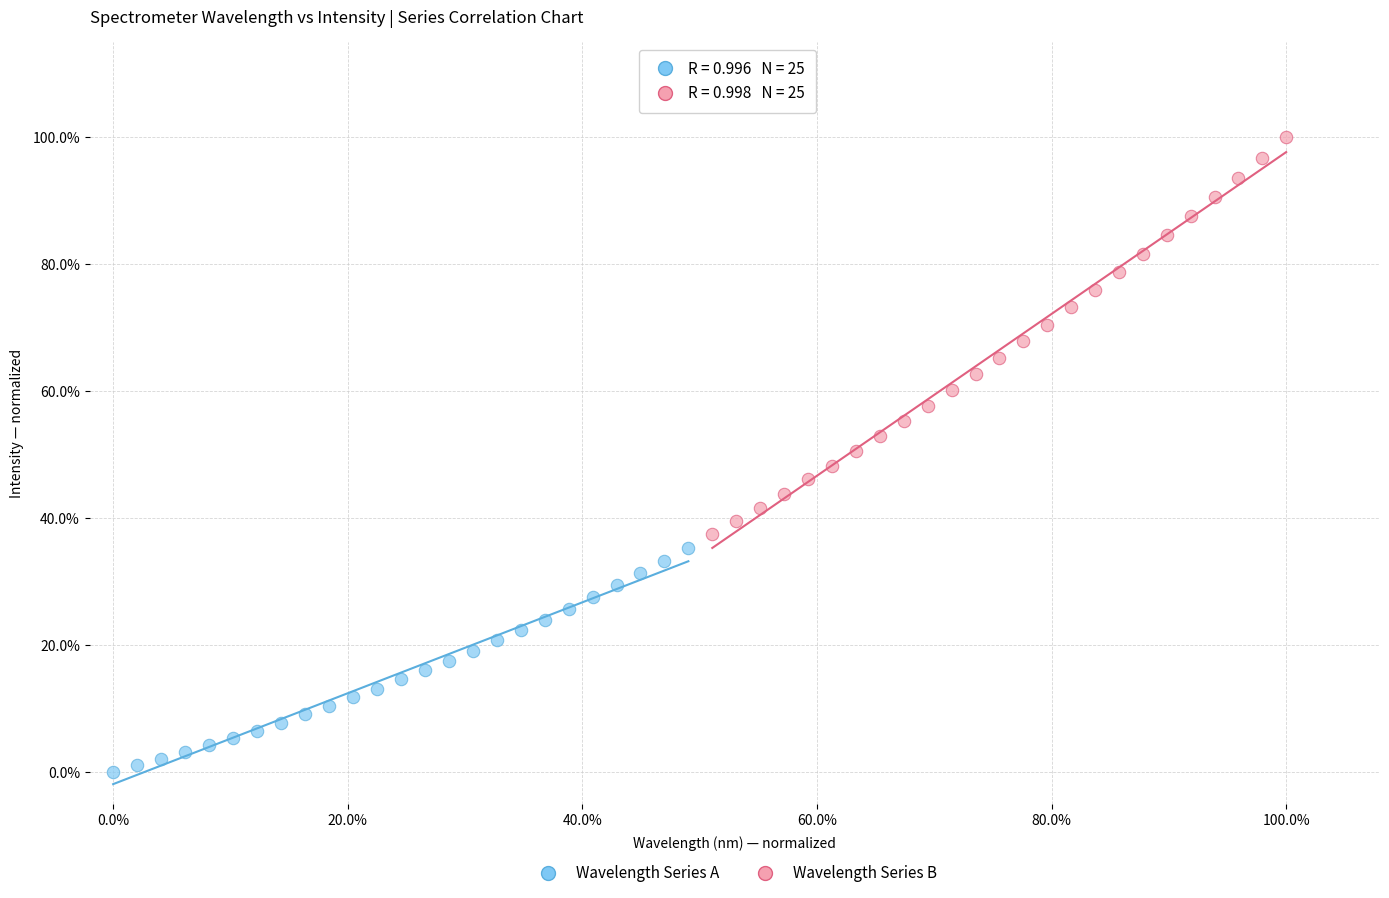

Which series contains the highest Y value?

Wavelength Series B